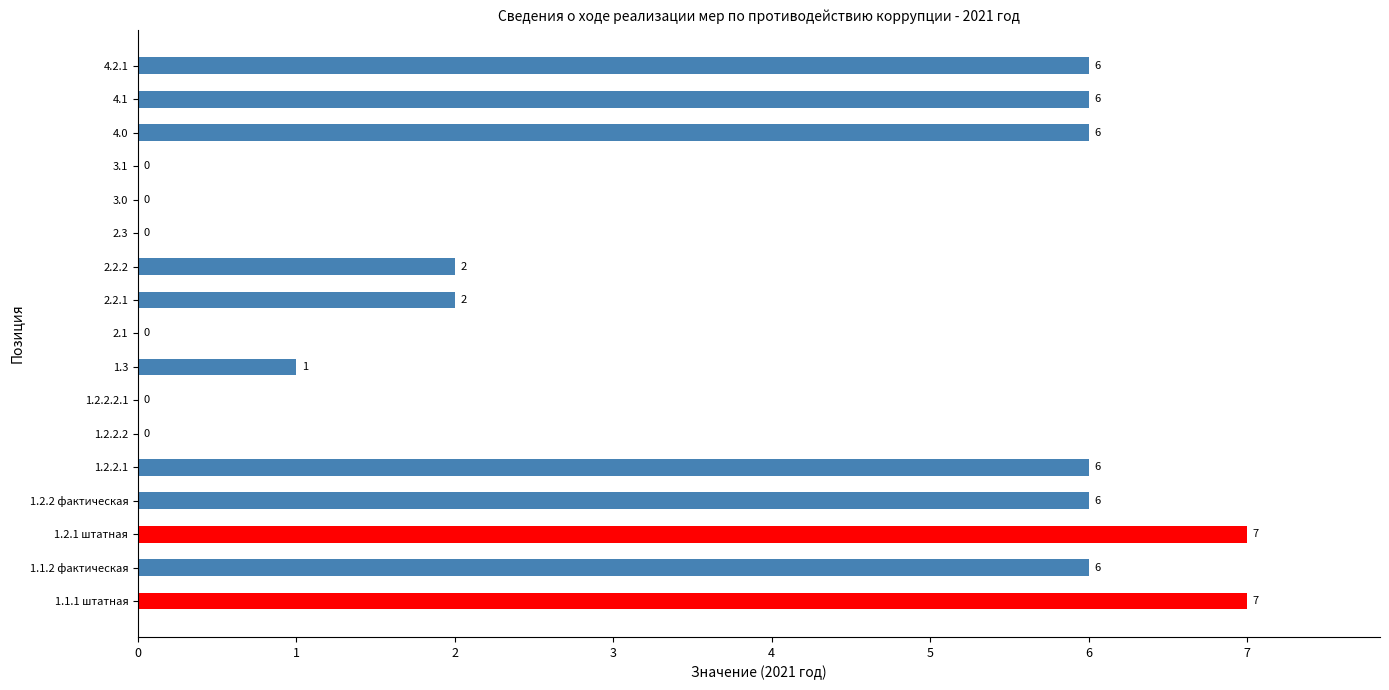

Are the bars grouped side by side (vs. stacked)?

No